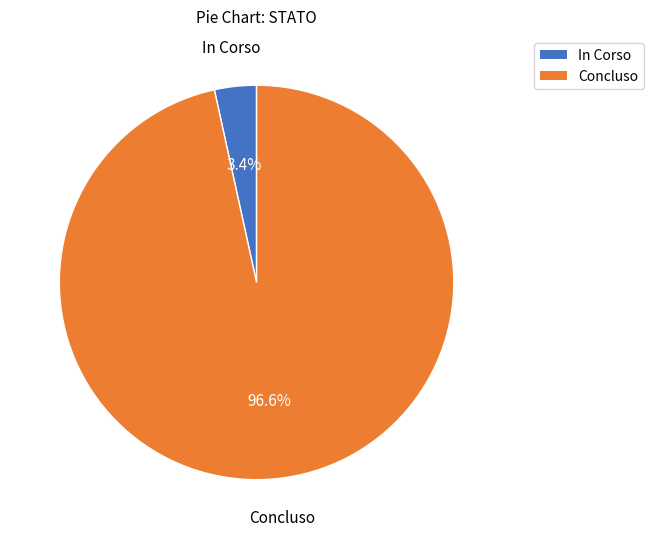

How many slices are in this pie chart?

2